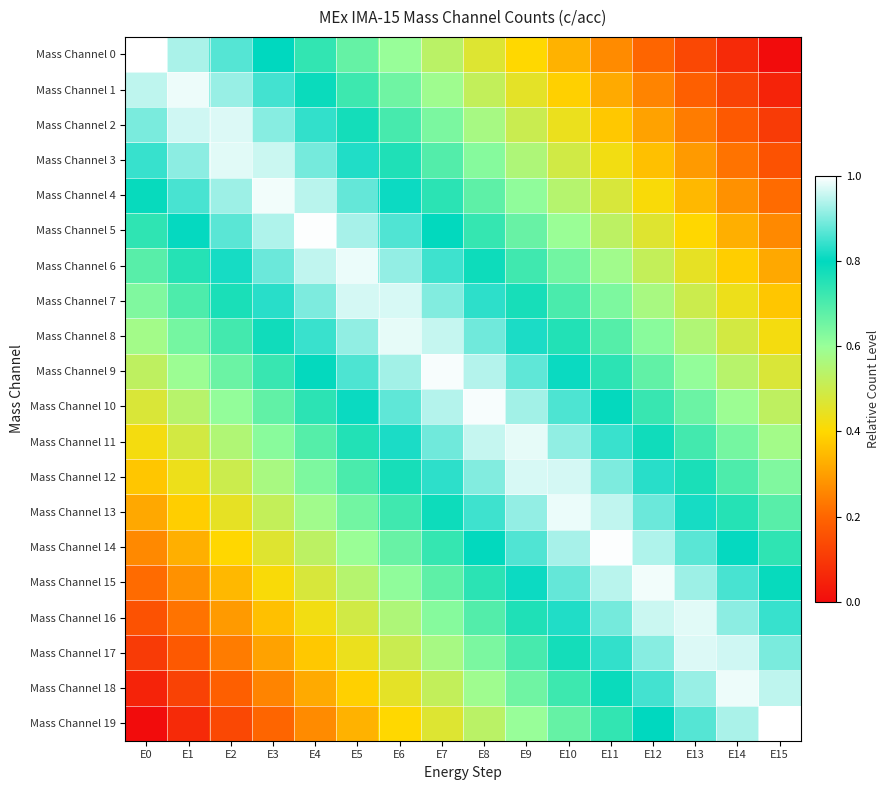

Reading left to right, list all the values displayed in this chart.

Mass Channel 0: E0=1.0	E1=0.9	E2=0.9	E3=0.8	E4=0.7	E5=0.7	E6=0.6	E7=0.5	E8=0.5	E9=0.4	E10=0.3	E11=0.3	E12=0.2	E13=0.1	E14=0.1	E15=0.0
Mass Channel 1: E0=0.9	E1=1.0	E2=0.9	E3=0.9	E4=0.8	E5=0.7	E6=0.7	E7=0.6	E8=0.5	E9=0.5	E10=0.4	E11=0.3	E12=0.3	E13=0.2	E14=0.1	E15=0.1
Mass Channel 2: E0=0.9	E1=1.0	E2=1.0	E3=0.9	E4=0.8	E5=0.8	E6=0.7	E7=0.6	E8=0.6	E9=0.5	E10=0.4	E11=0.4	E12=0.3	E13=0.2	E14=0.2	E15=0.1
Mass Channel 3: E0=0.8	E1=0.9	E2=1.0	E3=1.0	E4=0.9	E5=0.8	E6=0.8	E7=0.7	E8=0.6	E9=0.6	E10=0.5	E11=0.4	E12=0.4	E13=0.3	E14=0.2	E15=0.2
Mass Channel 4: E0=0.8	E1=0.9	E2=0.9	E3=1.0	E4=0.9	E5=0.9	E6=0.8	E7=0.7	E8=0.7	E9=0.6	E10=0.5	E11=0.5	E12=0.4	E13=0.3	E14=0.3	E15=0.2
Mass Channel 5: E0=0.7	E1=0.8	E2=0.9	E3=0.9	E4=1.0	E5=0.9	E6=0.9	E7=0.8	E8=0.7	E9=0.7	E10=0.6	E11=0.5	E12=0.5	E13=0.4	E14=0.3	E15=0.3
Mass Channel 6: E0=0.7	E1=0.8	E2=0.8	E3=0.9	E4=1.0	E5=1.0	E6=0.9	E7=0.8	E8=0.8	E9=0.7	E10=0.6	E11=0.6	E12=0.5	E13=0.4	E14=0.4	E15=0.3
Mass Channel 7: E0=0.6	E1=0.7	E2=0.8	E3=0.8	E4=0.9	E5=1.0	E6=1.0	E7=0.9	E8=0.8	E9=0.8	E10=0.7	E11=0.6	E12=0.6	E13=0.5	E14=0.4	E15=0.4
Mass Channel 8: E0=0.6	E1=0.6	E2=0.7	E3=0.8	E4=0.8	E5=0.9	E6=1.0	E7=1.0	E8=0.9	E9=0.8	E10=0.8	E11=0.7	E12=0.6	E13=0.6	E14=0.5	E15=0.4
Mass Channel 9: E0=0.5	E1=0.6	E2=0.7	E3=0.7	E4=0.8	E5=0.9	E6=0.9	E7=1.0	E8=0.9	E9=0.9	E10=0.8	E11=0.7	E12=0.7	E13=0.6	E14=0.5	E15=0.5
Mass Channel 10: E0=0.5	E1=0.5	E2=0.6	E3=0.7	E4=0.7	E5=0.8	E6=0.9	E7=0.9	E8=1.0	E9=0.9	E10=0.9	E11=0.8	E12=0.7	E13=0.7	E14=0.6	E15=0.5
Mass Channel 11: E0=0.4	E1=0.5	E2=0.6	E3=0.6	E4=0.7	E5=0.8	E6=0.8	E7=0.9	E8=1.0	E9=1.0	E10=0.9	E11=0.8	E12=0.8	E13=0.7	E14=0.6	E15=0.6
Mass Channel 12: E0=0.4	E1=0.4	E2=0.5	E3=0.6	E4=0.6	E5=0.7	E6=0.8	E7=0.8	E8=0.9	E9=1.0	E10=1.0	E11=0.9	E12=0.8	E13=0.8	E14=0.7	E15=0.6
Mass Channel 13: E0=0.3	E1=0.4	E2=0.4	E3=0.5	E4=0.6	E5=0.6	E6=0.7	E7=0.8	E8=0.8	E9=0.9	E10=1.0	E11=1.0	E12=0.9	E13=0.8	E14=0.8	E15=0.7
Mass Channel 14: E0=0.3	E1=0.3	E2=0.4	E3=0.5	E4=0.5	E5=0.6	E6=0.7	E7=0.7	E8=0.8	E9=0.9	E10=0.9	E11=1.0	E12=0.9	E13=0.9	E14=0.8	E15=0.7
Mass Channel 15: E0=0.2	E1=0.3	E2=0.3	E3=0.4	E4=0.5	E5=0.5	E6=0.6	E7=0.7	E8=0.7	E9=0.8	E10=0.9	E11=0.9	E12=1.0	E13=0.9	E14=0.9	E15=0.8
Mass Channel 16: E0=0.2	E1=0.2	E2=0.3	E3=0.4	E4=0.4	E5=0.5	E6=0.6	E7=0.6	E8=0.7	E9=0.8	E10=0.8	E11=0.9	E12=1.0	E13=1.0	E14=0.9	E15=0.8
Mass Channel 17: E0=0.1	E1=0.2	E2=0.2	E3=0.3	E4=0.4	E5=0.4	E6=0.5	E7=0.6	E8=0.6	E9=0.7	E10=0.8	E11=0.8	E12=0.9	E13=1.0	E14=1.0	E15=0.9
Mass Channel 18: E0=0.1	E1=0.1	E2=0.2	E3=0.3	E4=0.3	E5=0.4	E6=0.5	E7=0.5	E8=0.6	E9=0.7	E10=0.7	E11=0.8	E12=0.9	E13=0.9	E14=1.0	E15=0.9
Mass Channel 19: E0=0.0	E1=0.1	E2=0.1	E3=0.2	E4=0.3	E5=0.3	E6=0.4	E7=0.5	E8=0.5	E9=0.6	E10=0.7	E11=0.7	E12=0.8	E13=0.9	E14=0.9	E15=1.0